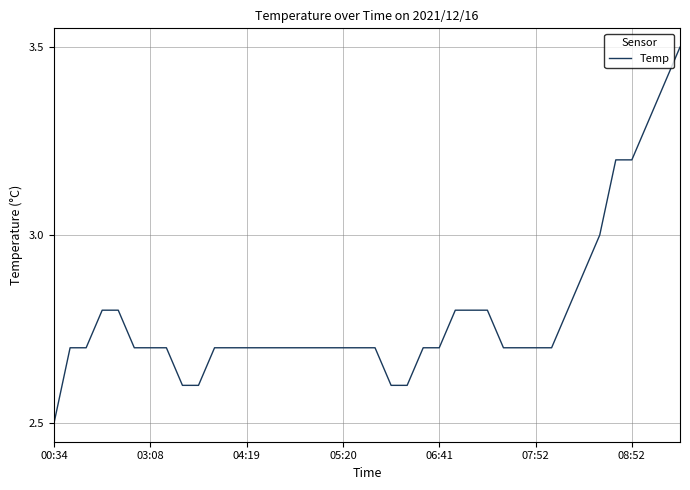

What is the difference between the maximum and minimum values?

1.0